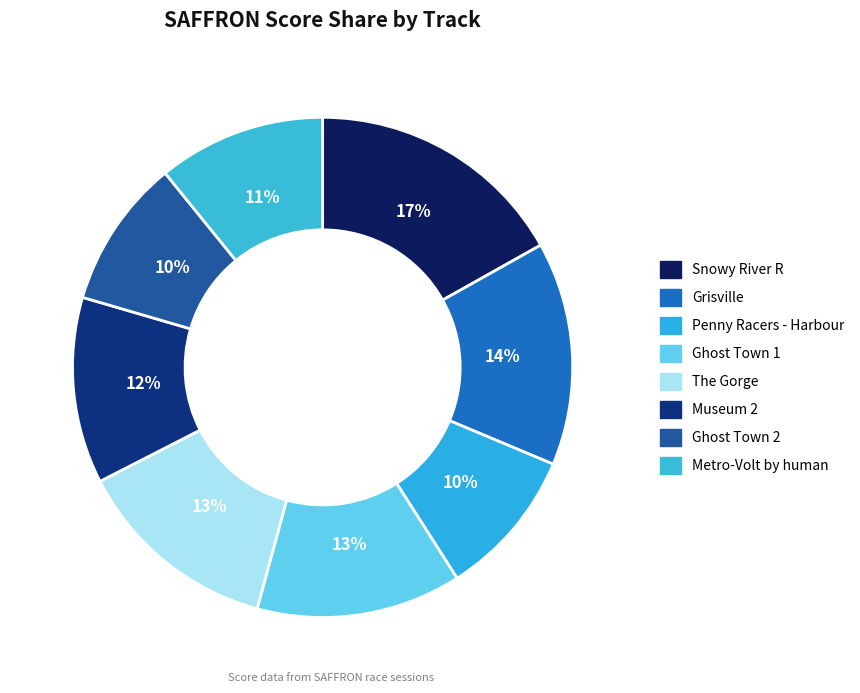

What portion of the pie excludes Metro-Volt by human?

89.2%